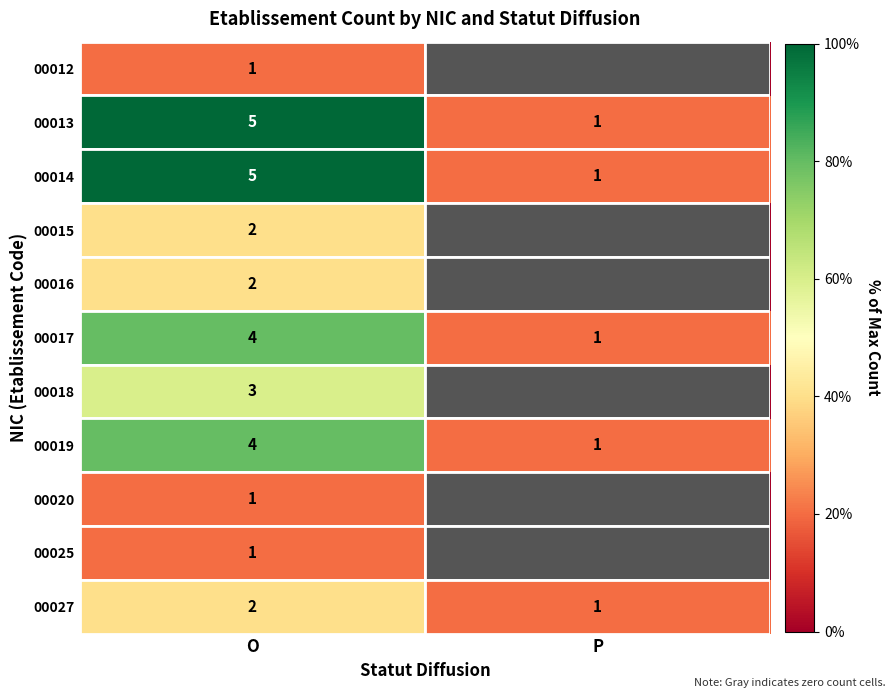

What is the difference between the maximum and minimum values in the 00014 series?

4